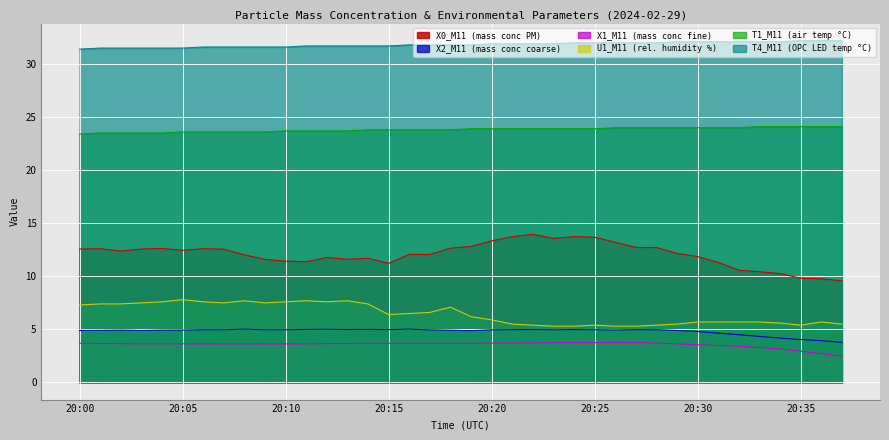

What is the lowest value of the U1_M11 series?

5.3